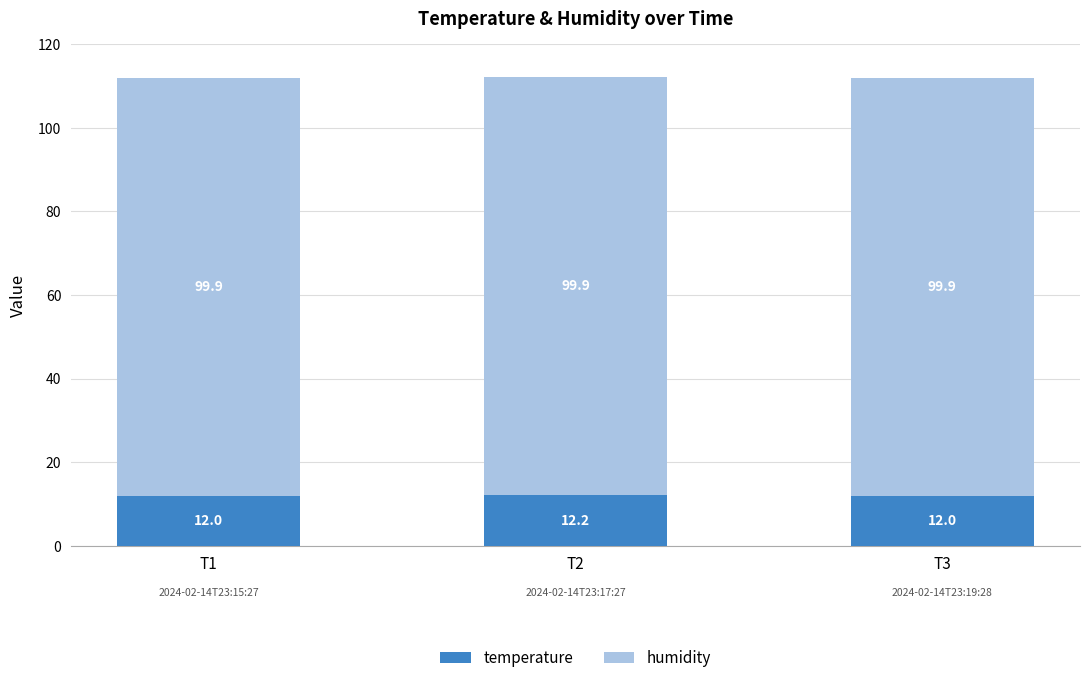

What is the lowest value of the temperature series?

12.0